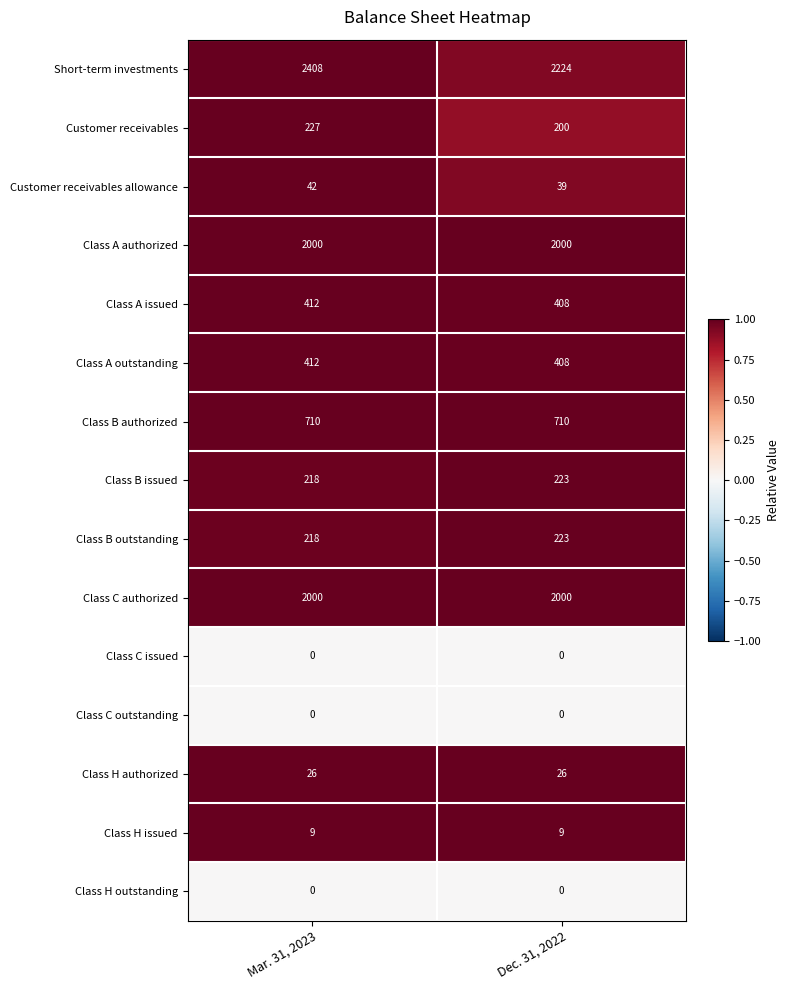

Reading left to right, transcribe all the data shown in this chart.

Short-term investments: Mar. 31, 2023=2408	Dec. 31, 2022=2224
Customer receivables: Mar. 31, 2023=227	Dec. 31, 2022=200
Customer receivables allowance: Mar. 31, 2023=42	Dec. 31, 2022=39
Class A authorized: Mar. 31, 2023=2000	Dec. 31, 2022=2000
Class A issued: Mar. 31, 2023=412	Dec. 31, 2022=408
Class A outstanding: Mar. 31, 2023=412	Dec. 31, 2022=408
Class B authorized: Mar. 31, 2023=710	Dec. 31, 2022=710
Class B issued: Mar. 31, 2023=218	Dec. 31, 2022=223
Class B outstanding: Mar. 31, 2023=218	Dec. 31, 2022=223
Class C authorized: Mar. 31, 2023=2000	Dec. 31, 2022=2000
Class C issued: Mar. 31, 2023=0	Dec. 31, 2022=0
Class C outstanding: Mar. 31, 2023=0	Dec. 31, 2022=0
Class H authorized: Mar. 31, 2023=26	Dec. 31, 2022=26
Class H issued: Mar. 31, 2023=9	Dec. 31, 2022=9
Class H outstanding: Mar. 31, 2023=0	Dec. 31, 2022=0